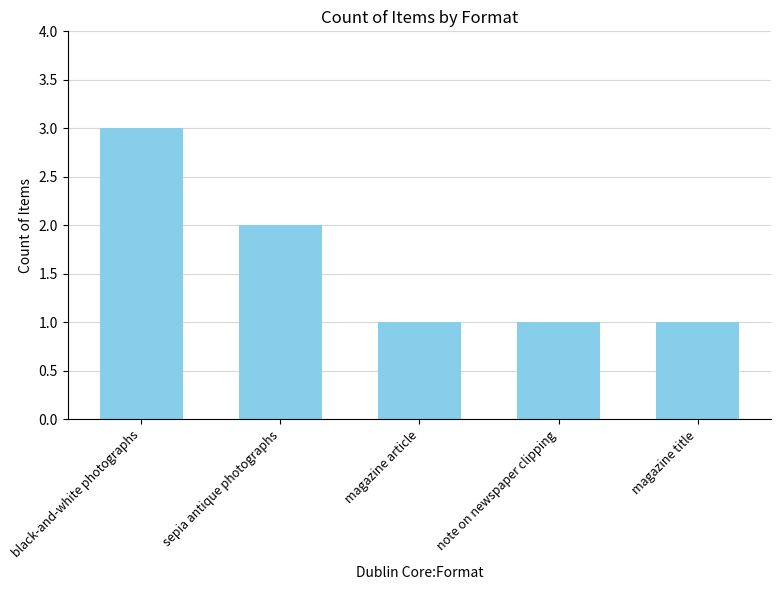

The chart shows a value of 3 at black-and-white photographs. True or false?

True